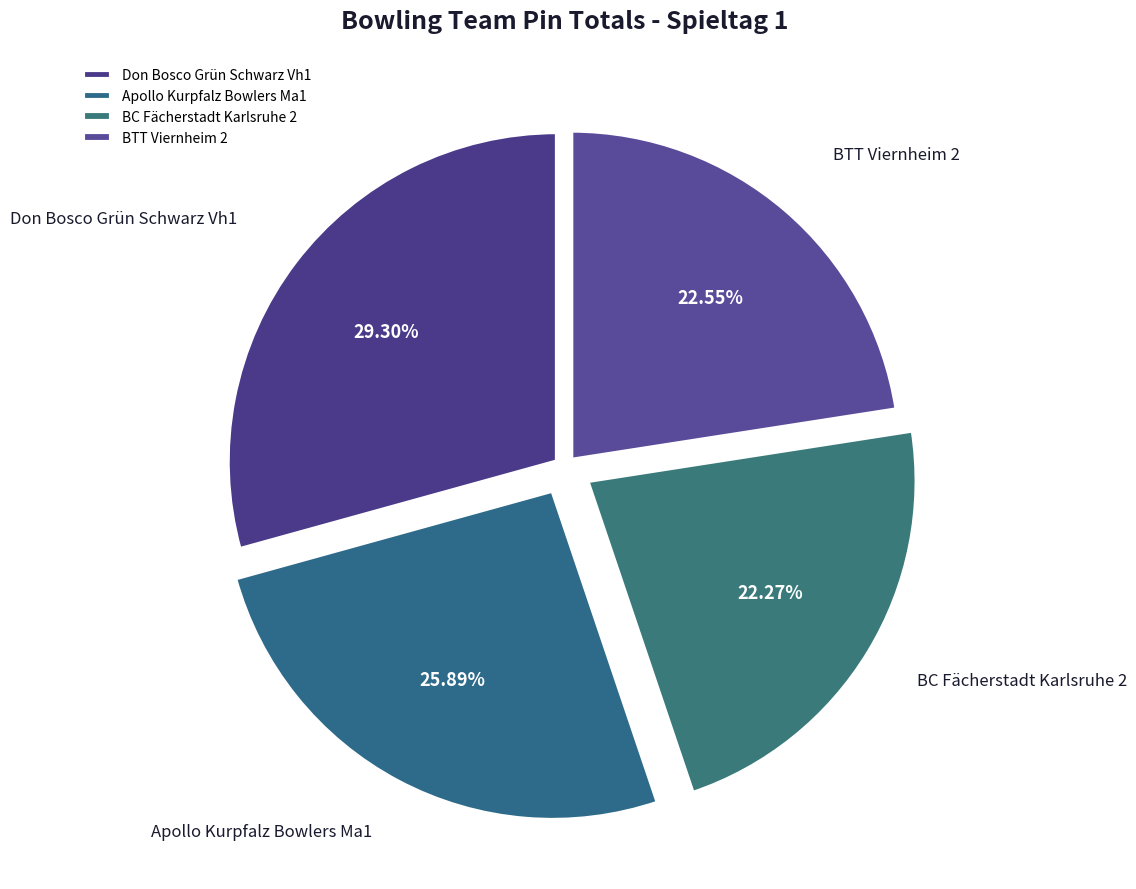

True or false: BC Fächerstadt Karlsruhe 2 accounts for 22% of the total.

True